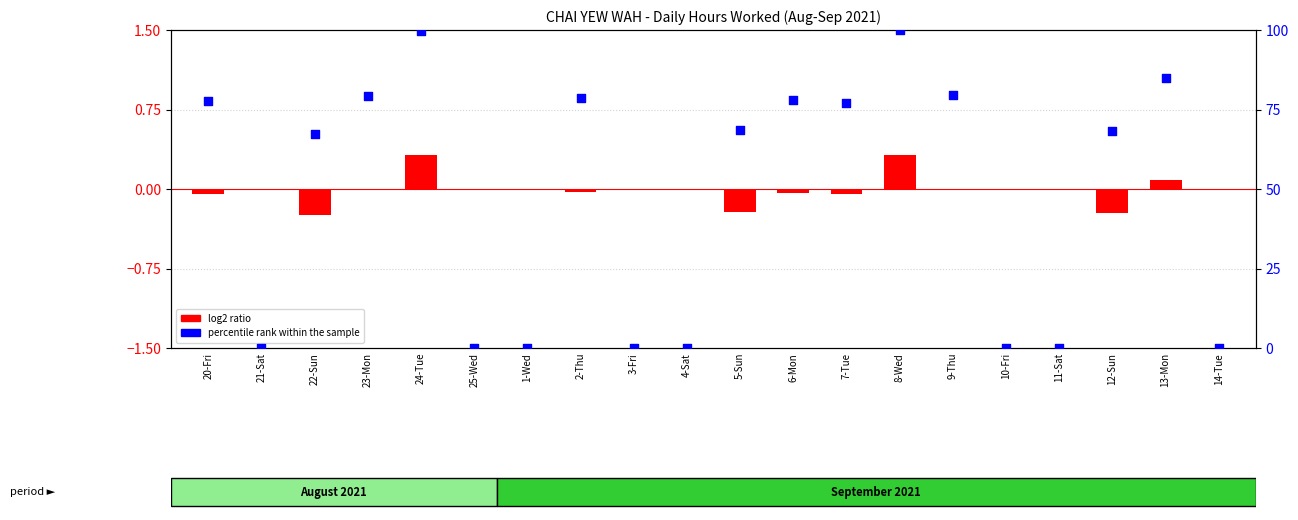

Is the value of log2 ratio at 9-Thu greater than the value of percentile rank within the sample at 20-Fri?

No